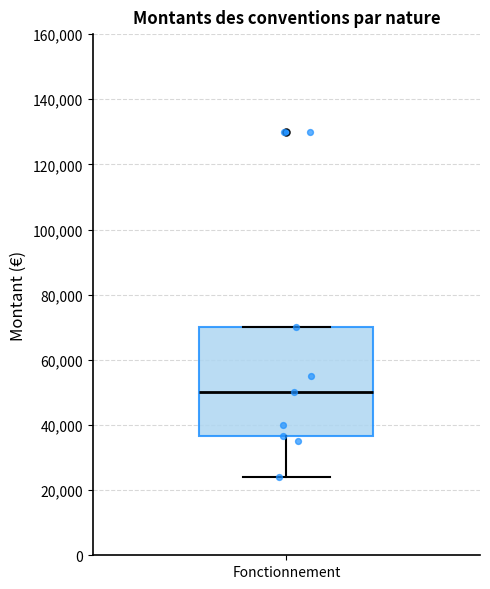

Where does the median line of the box for Fonctionnement sit on the y-axis? The values are not printed on the chart, so give them approximately, as read against the axis.

50000